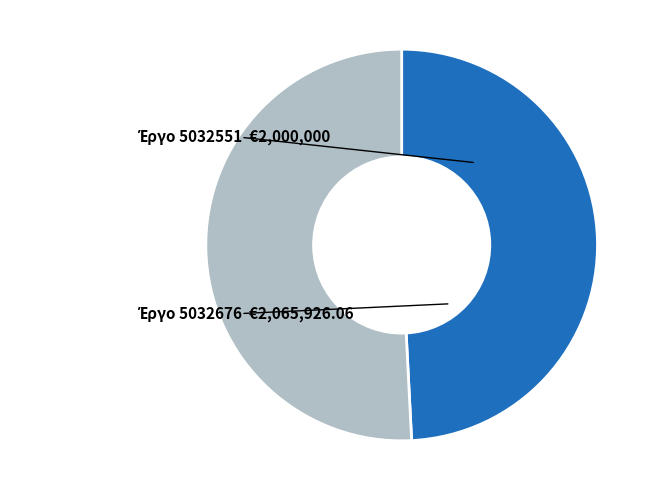

Is there a majority slice in this chart?

Yes